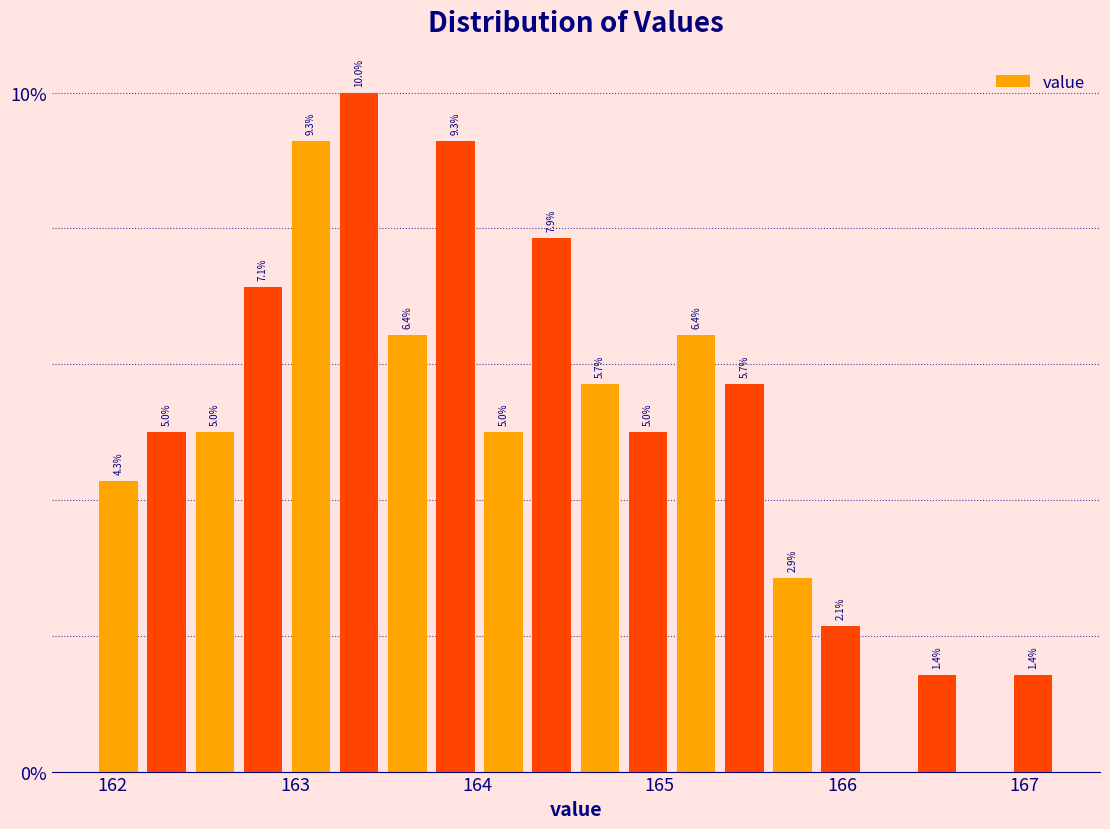

Read against the x-axis, roughly where is the centre of the tallest bar?

163.4